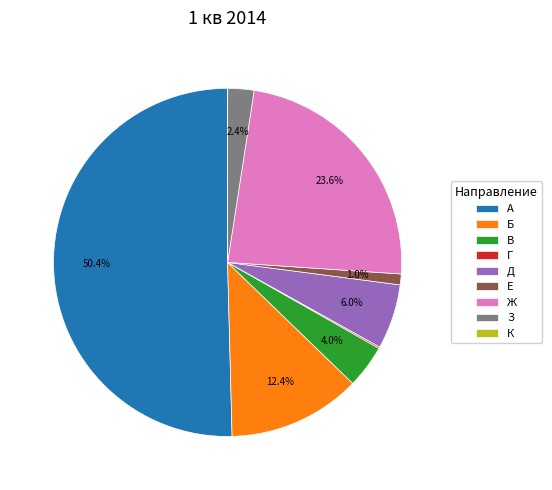

Approximately how many times larger is the value at З compared to В?

0.6